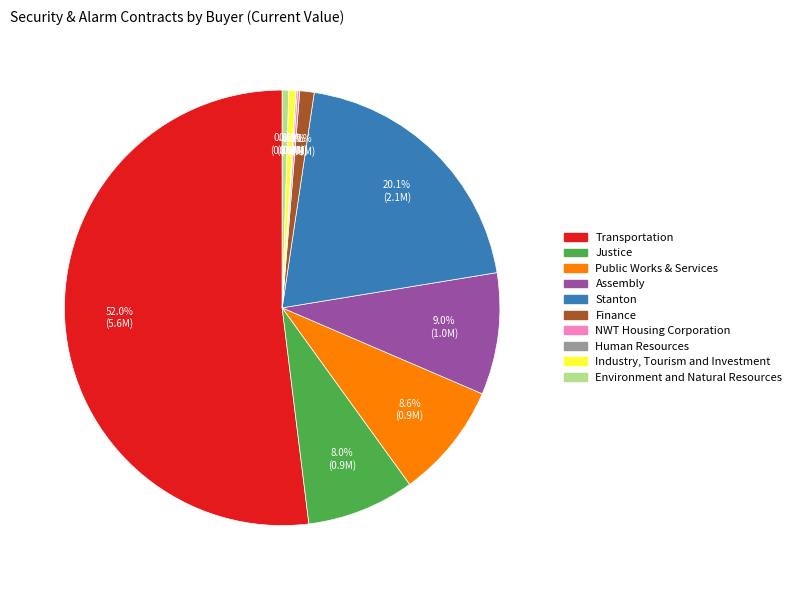

Is there a majority slice in this chart?

Yes